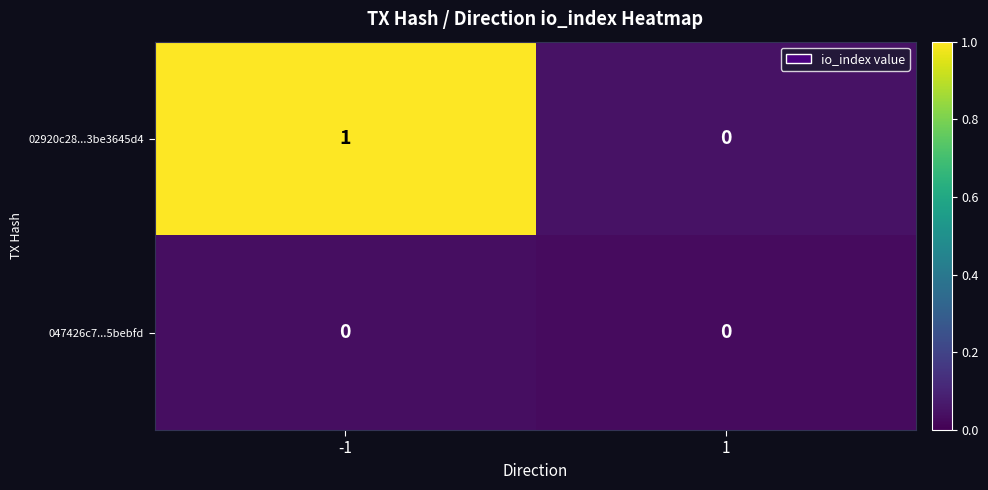

Is it true that 02920c28...3be3645d4 equals -1 at 1?

False